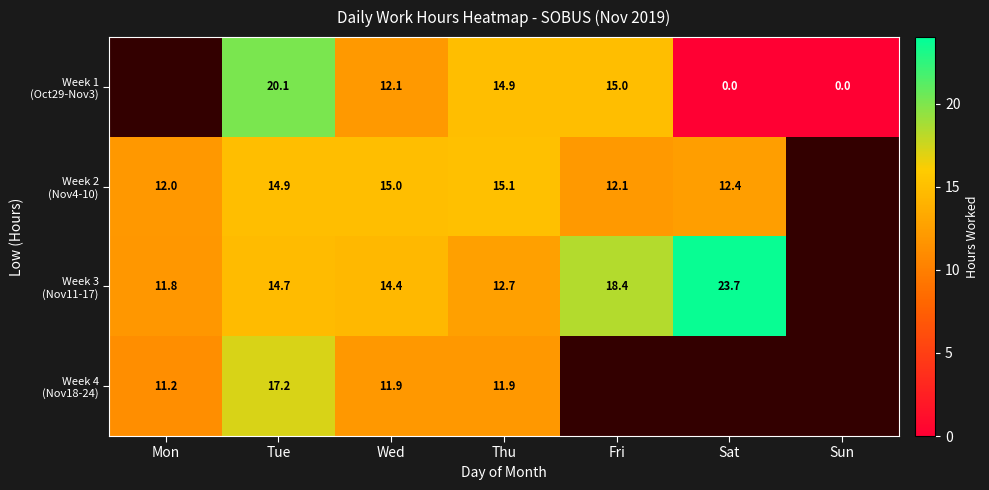

What is the sum of the Week 3 (Nov11-17) values at Wed and Thu?

27.1